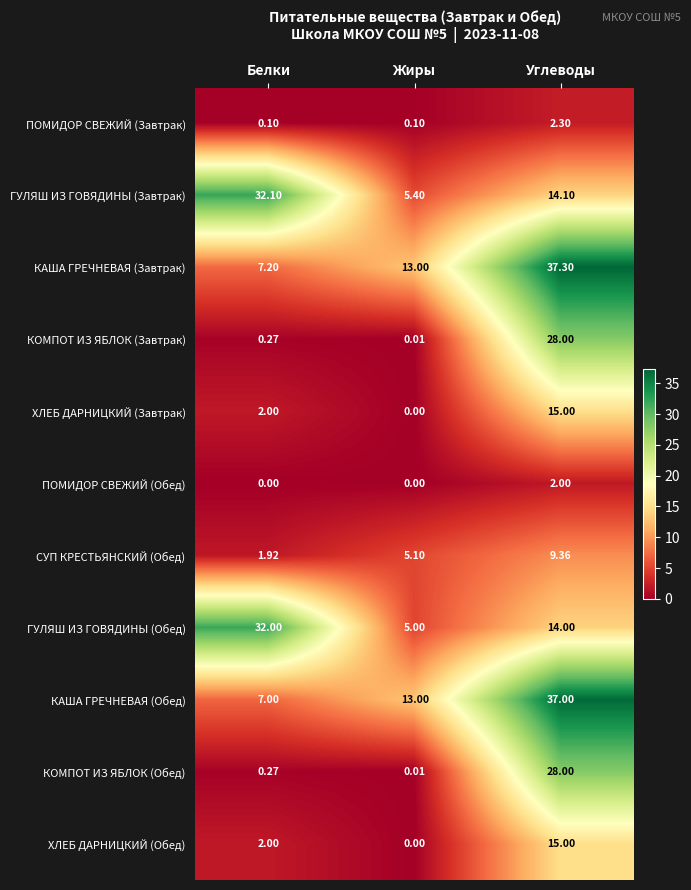

Which series has the largest total across all categories?

КАША ГРЕЧНЕВАЯ (Завтрак)